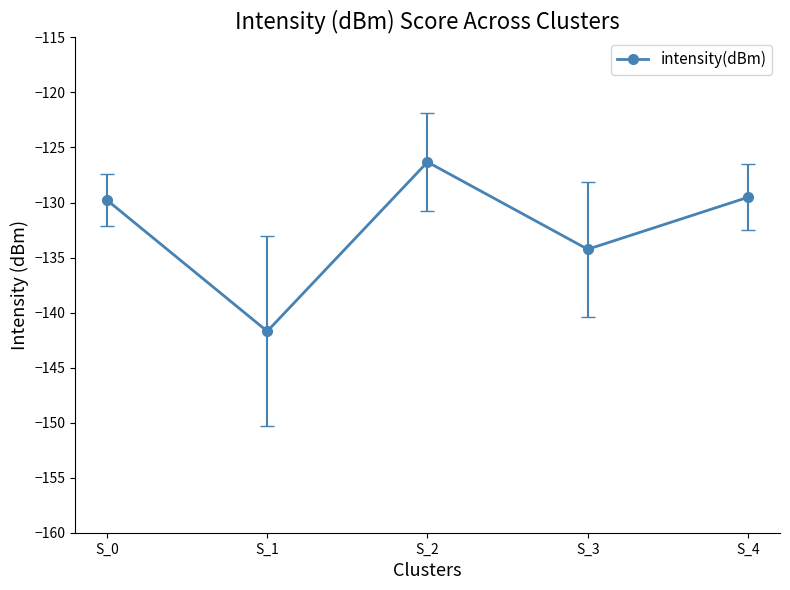

How many interior local valleys (lower than both neighbors) does the data have?

2